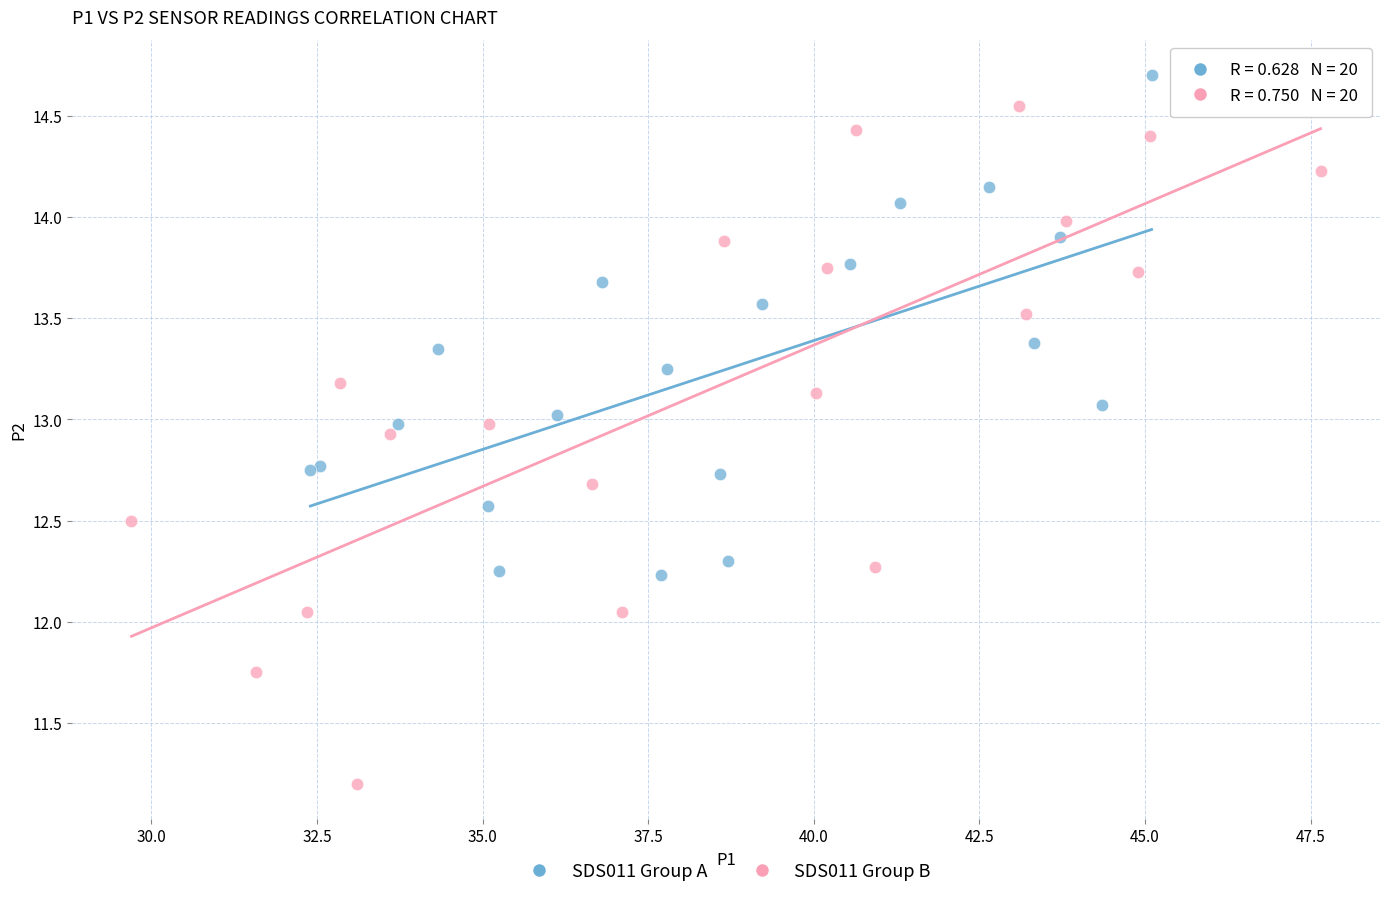

Which series reaches the minimum Y coordinate?

SDS011 Group B